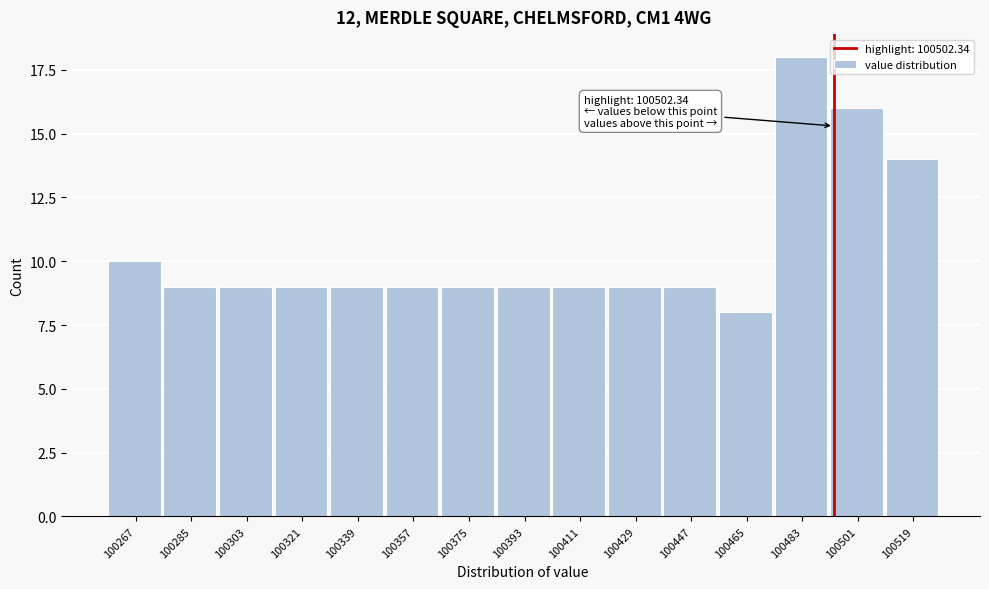

Reading left to right, transcribe all the data shown in this chart.

100267=10	100285=9	100303=9	100321=9	100339=9	100357=9	100375=9	100393=9	100411=9	100429=9	100447=9	100465=8	100483=18	100501=16	100519=14